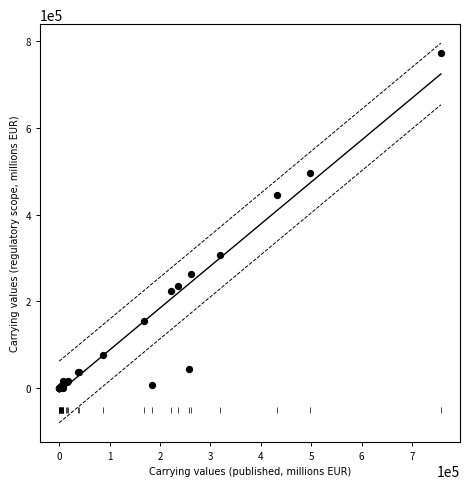

What Y value in the scatter plot is closest to 386940?

444623.9